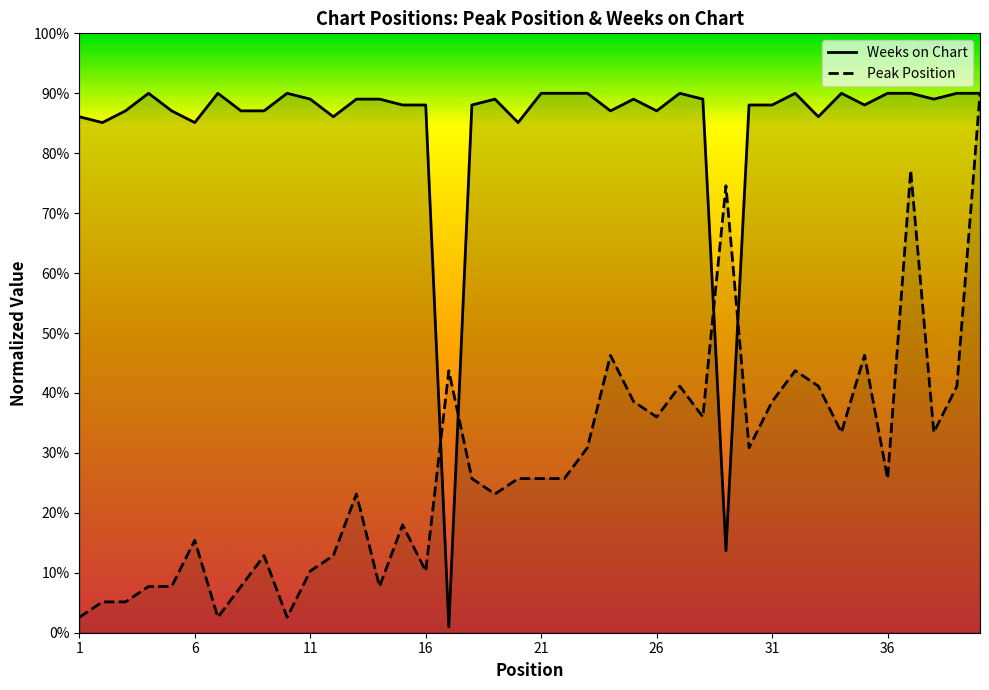

The value of Weeks on Chart at 2 is 115.6. True or false?

False